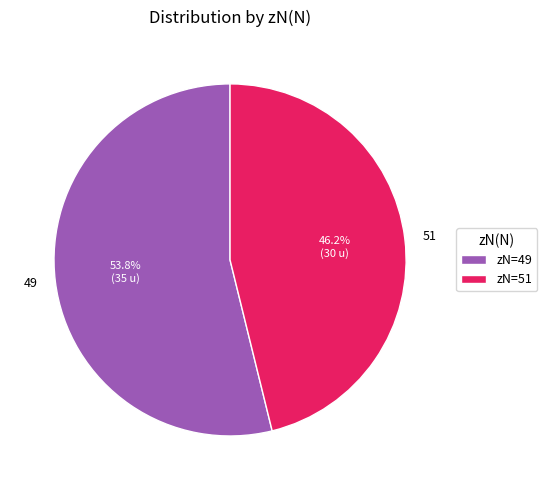

Count the number of slices in the pie.

2